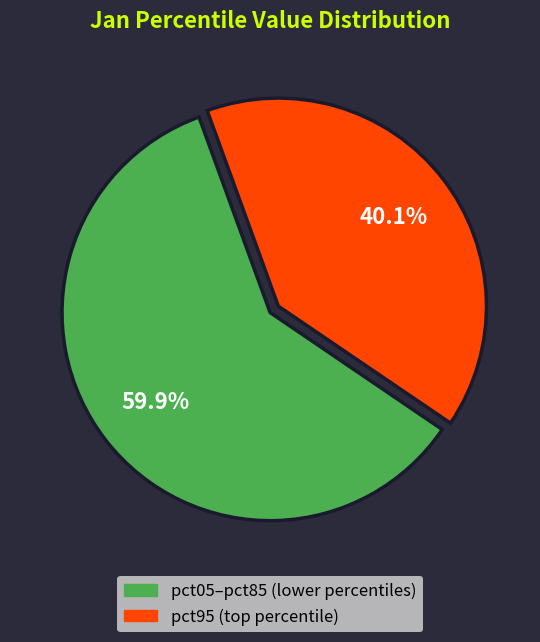

How many slices are in this pie chart?

2